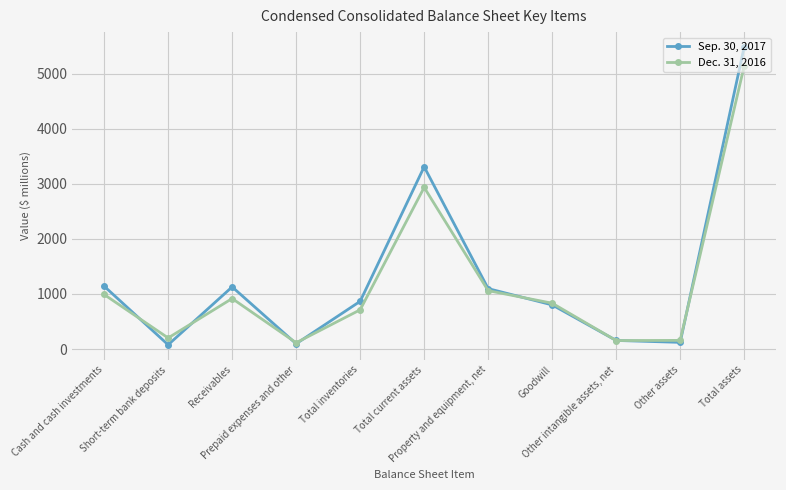

Rank the categories by Dec. 31, 2016 value from highest to lowest.

Total assets, Total current assets, Property and equipment, net, Cash and cash investments, Receivables, Goodwill, Total inventories, Short-term bank deposits, Other assets, Other intangible assets, net, Prepaid expenses and other